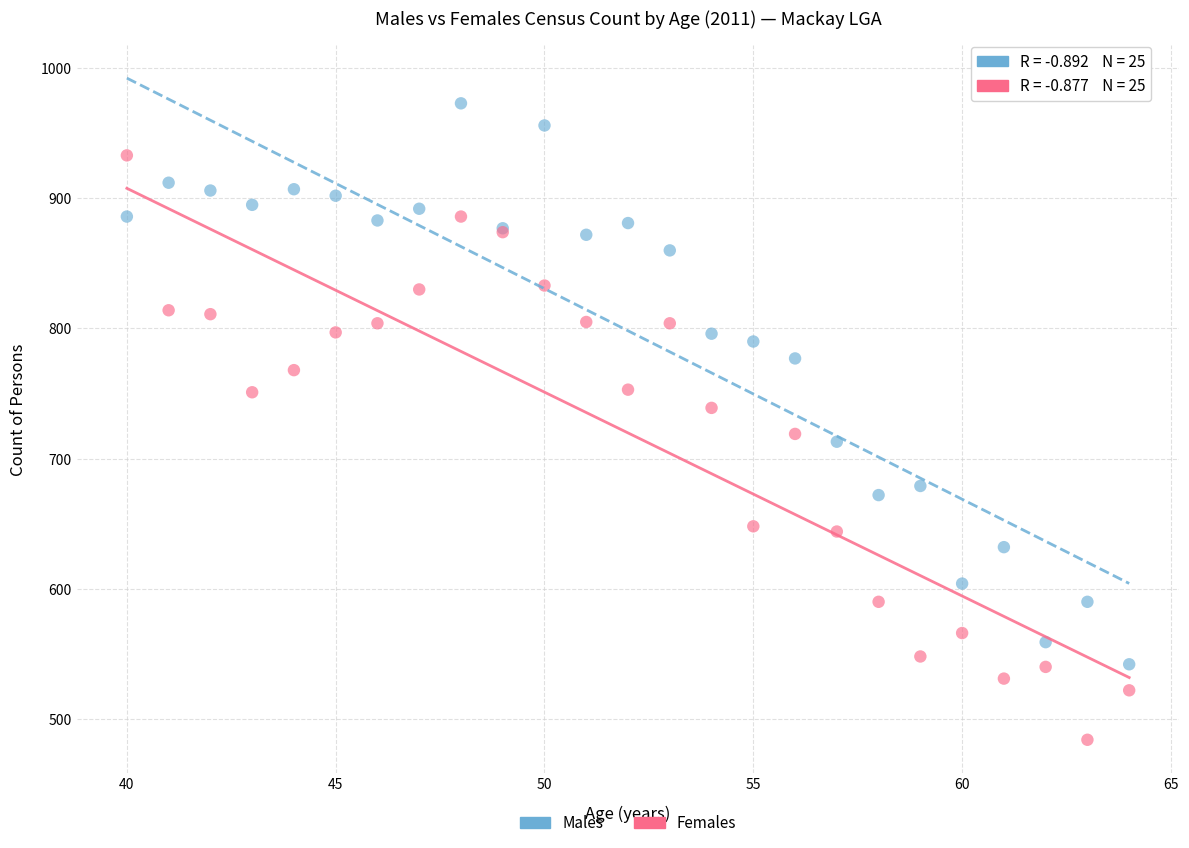

Which series contains the highest Y value?

Males